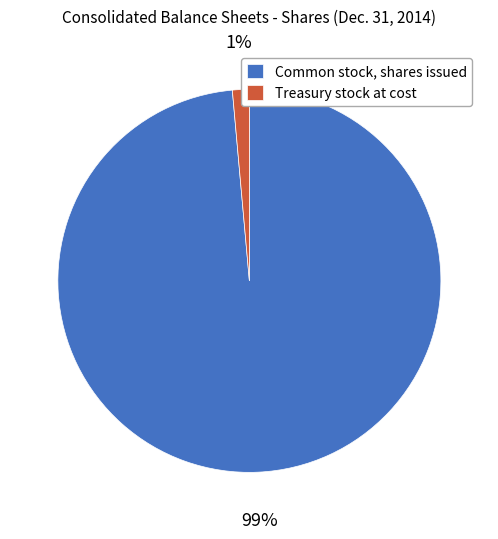

To the nearest percent, what is the combined percentage of Common stock, shares issued and Treasury stock at cost?

100%